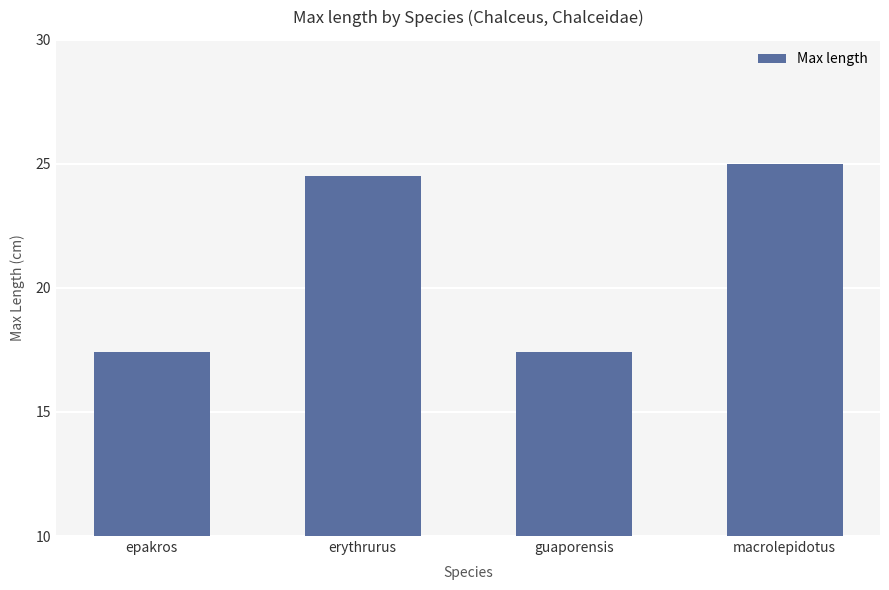

How many distinct data groups are displayed?

1